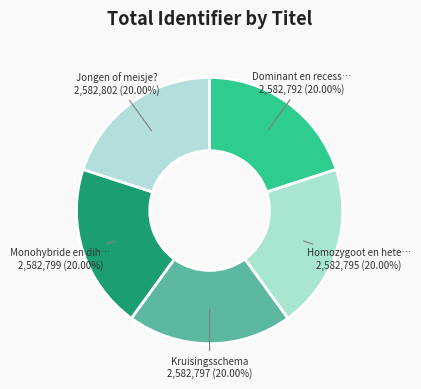

Count the number of slices in the pie.

5